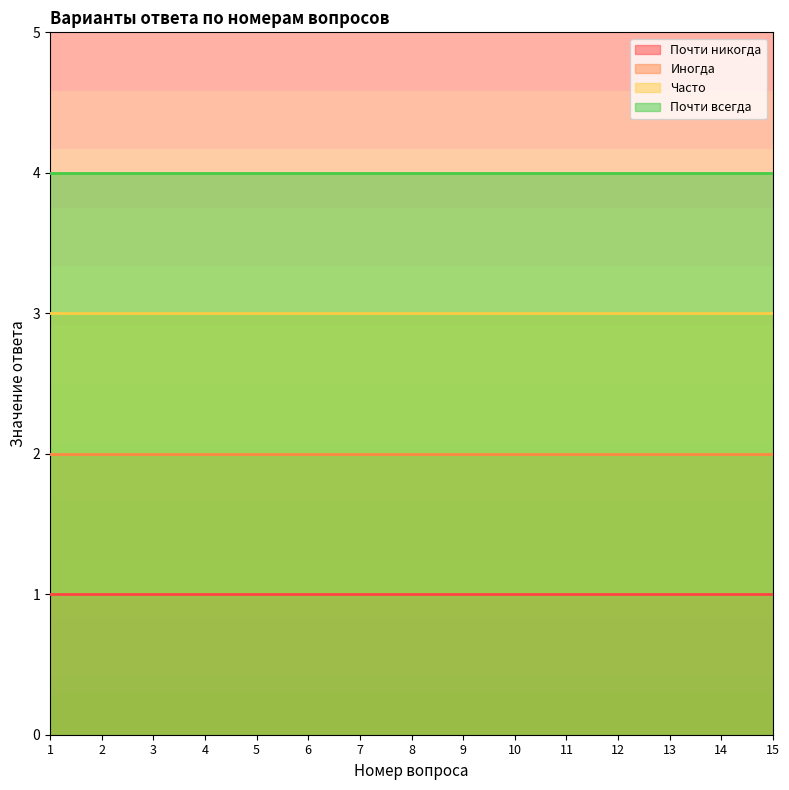

True or false: Часто has a value of 3 at 7.

True